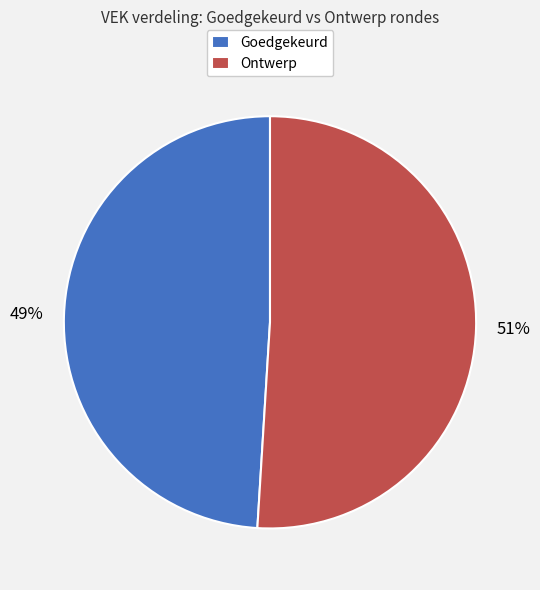

Is there a majority slice in this chart?

Yes